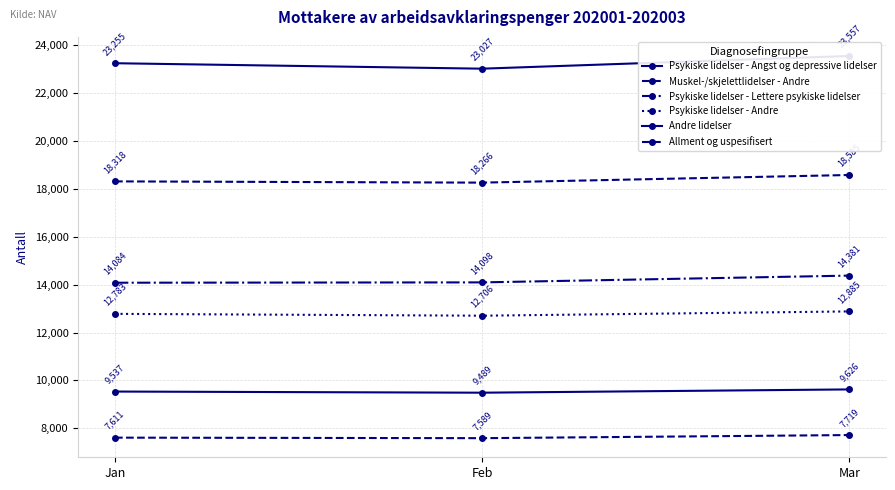

What is the value of the Psykiske lidelser - Angst og depressive lidelser point at the 3rd from the left?

23557